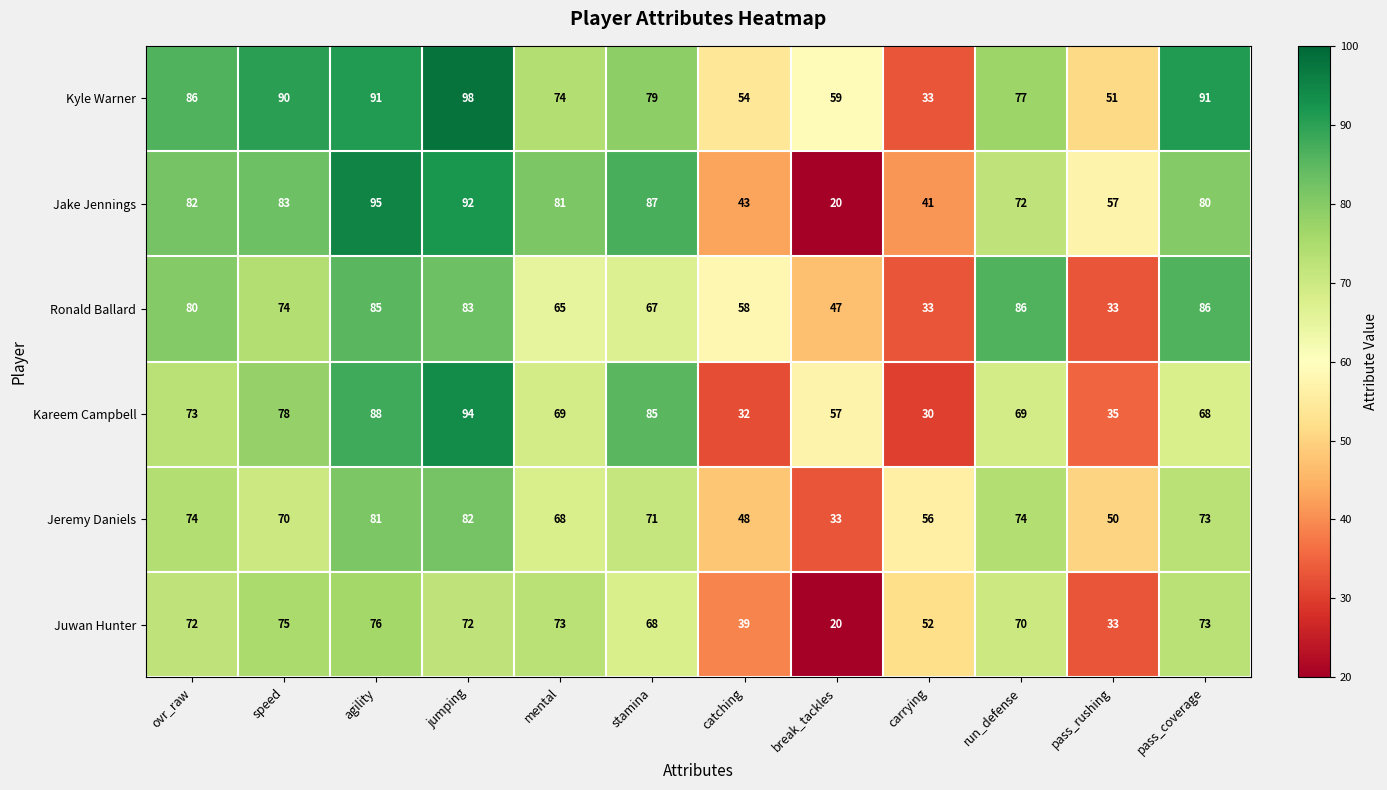

The Kyle Warner series shows 77 at run_defense. True or false?

True